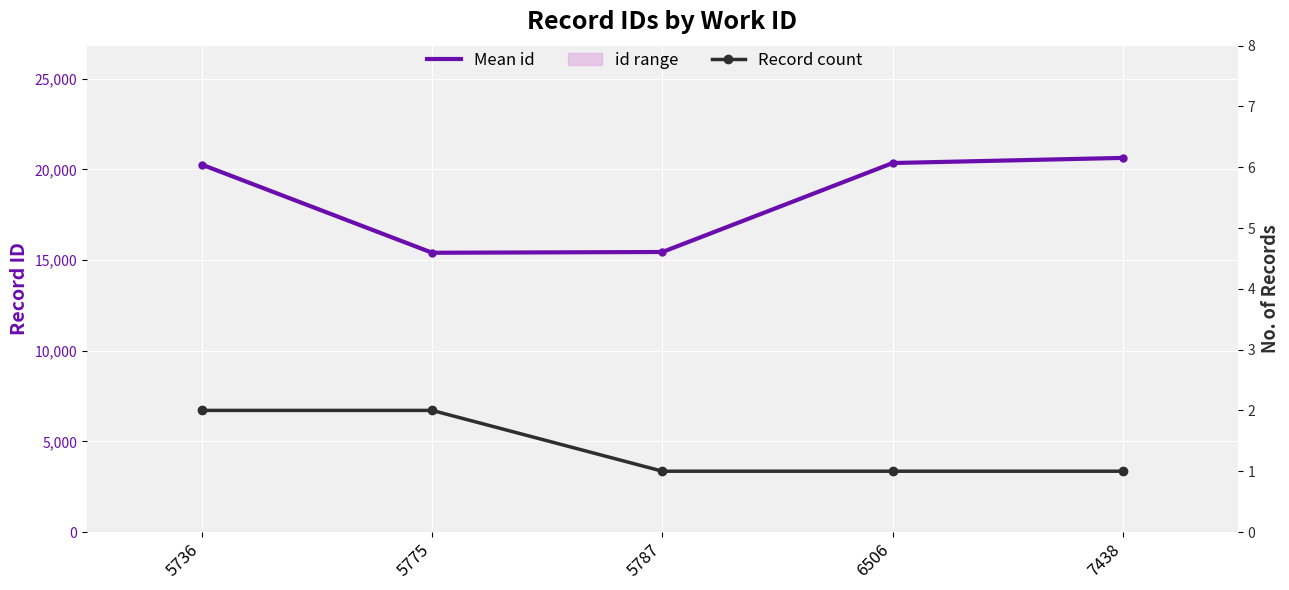

What is the value of the Mean id point at the 1st from the left?

20255.5